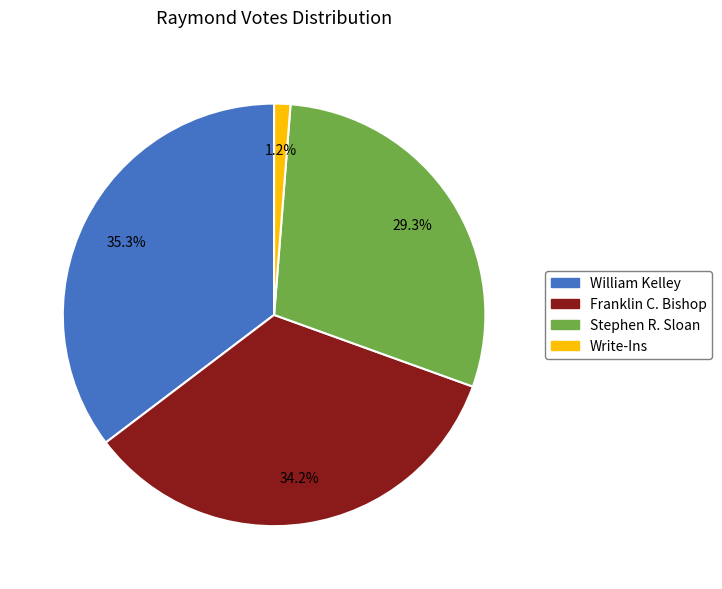

Is it true that Write-Ins is 6% of the pie?

False